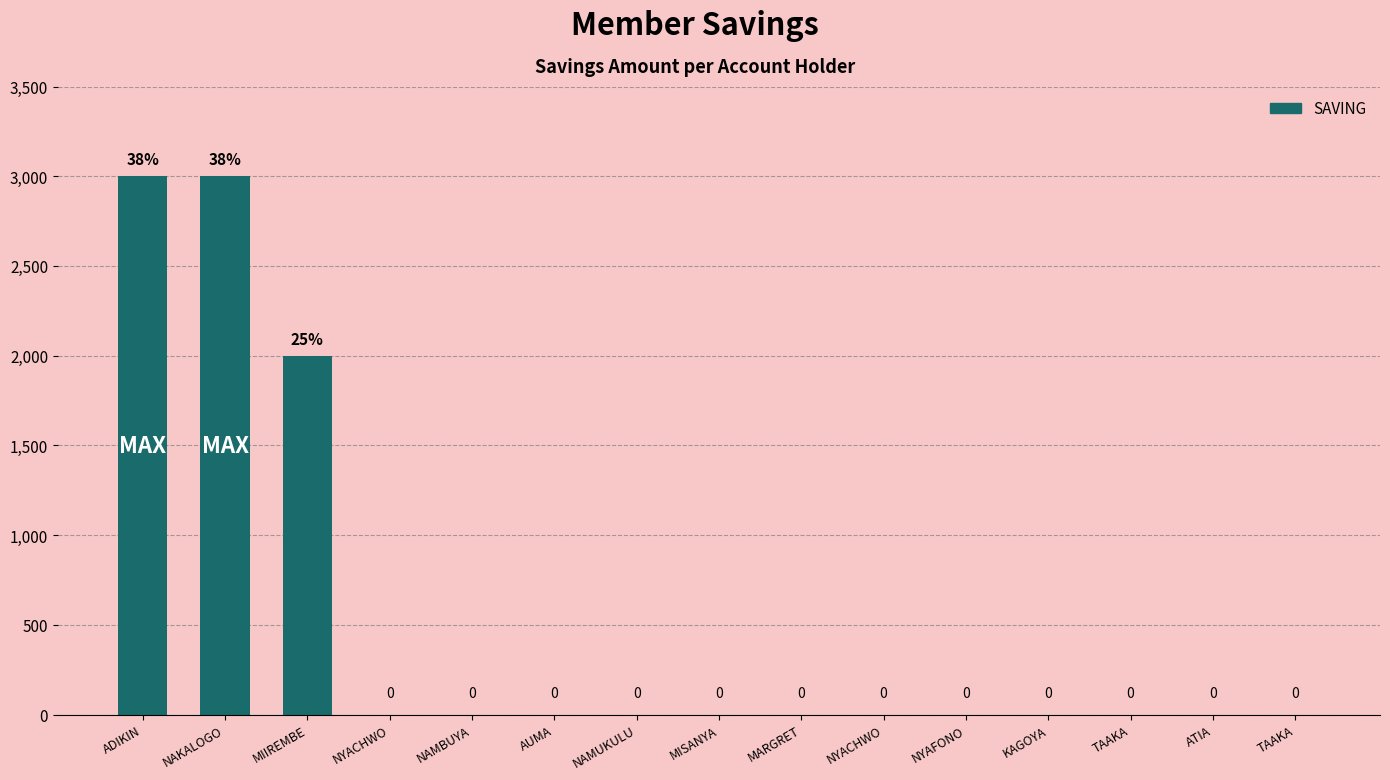

What is the sum of all values?

8000